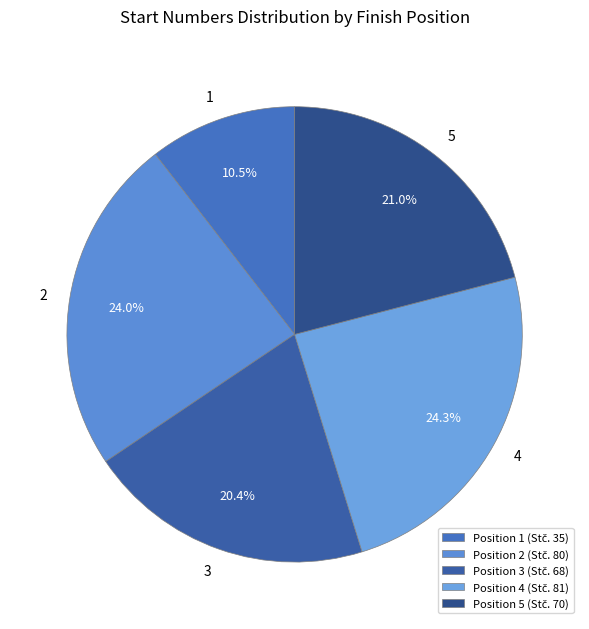

How many segments does this pie chart have?

5